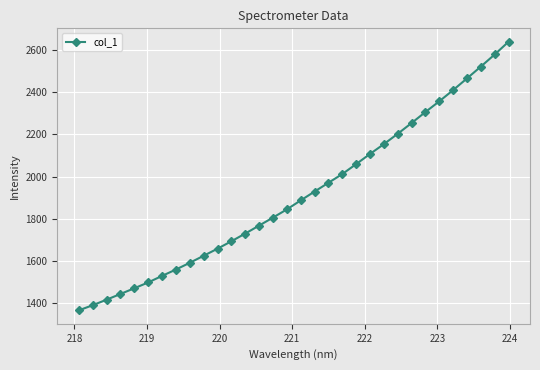

What is the average value?

1914.1